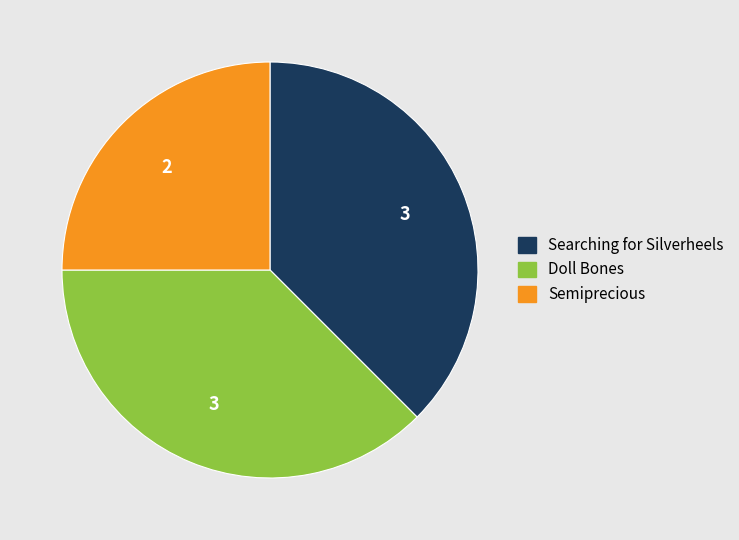

The Doll Bones slice represents 52% of the pie. True or false?

False